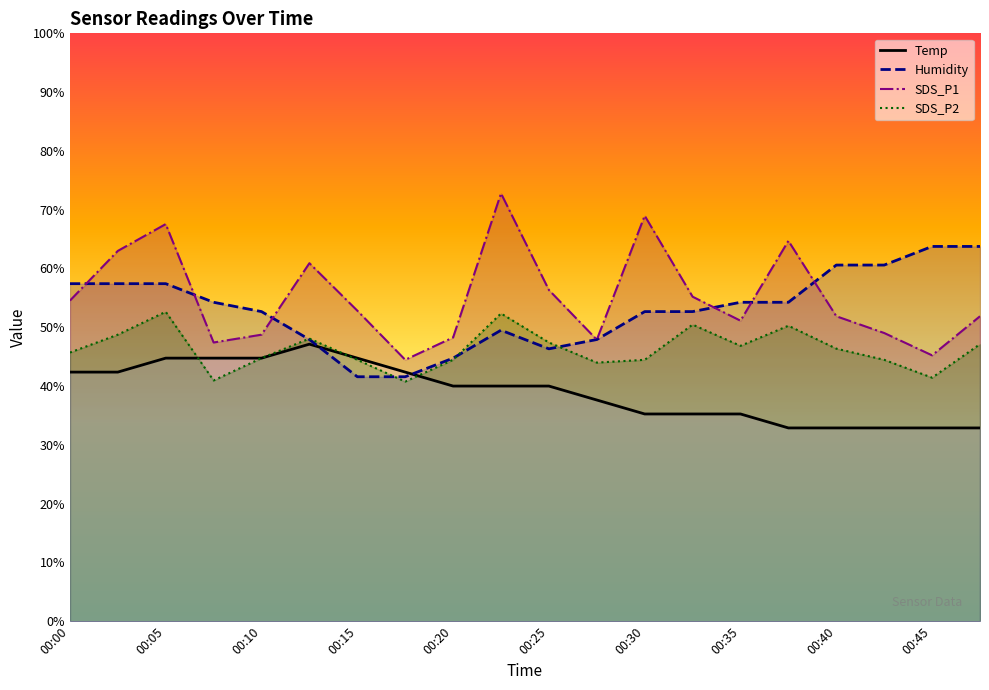

The value of SDS_P2 at 00:20 is 44.5. True or false?

True